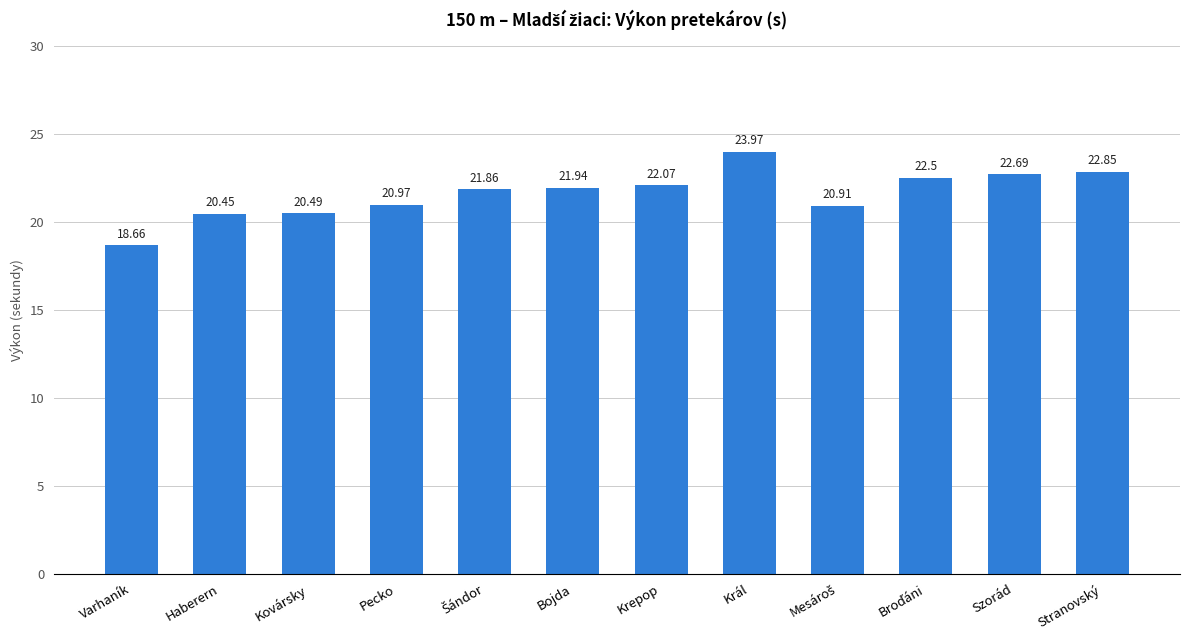

How many values exceed 21?

7